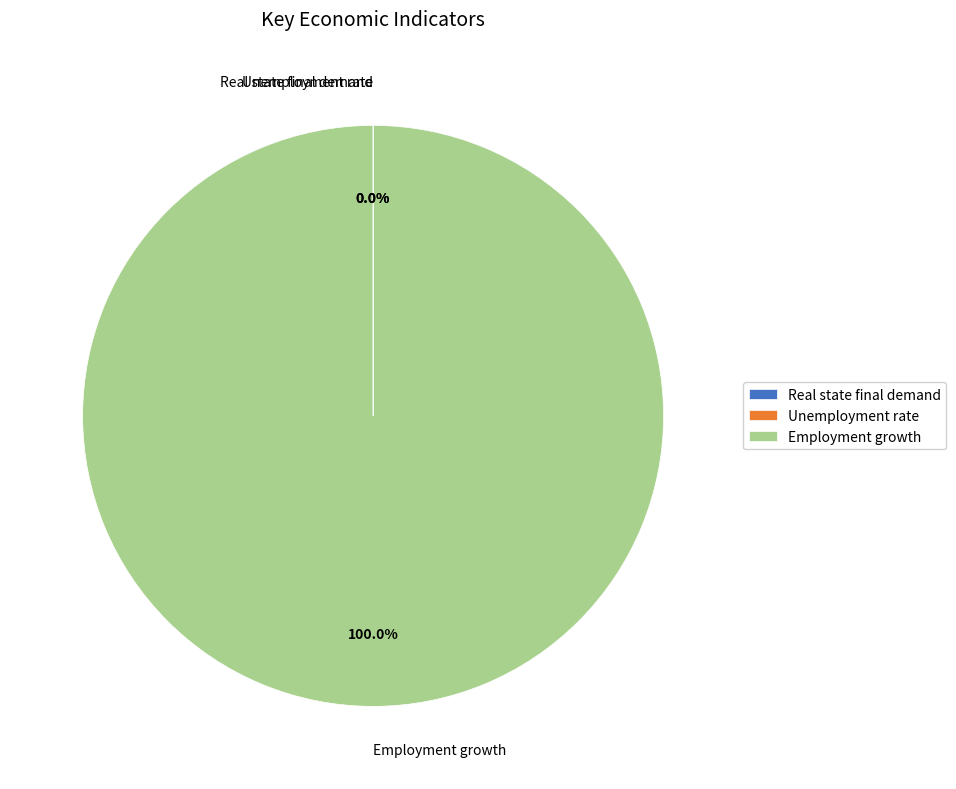

Which category has the biggest portion of the pie?

Employment growth